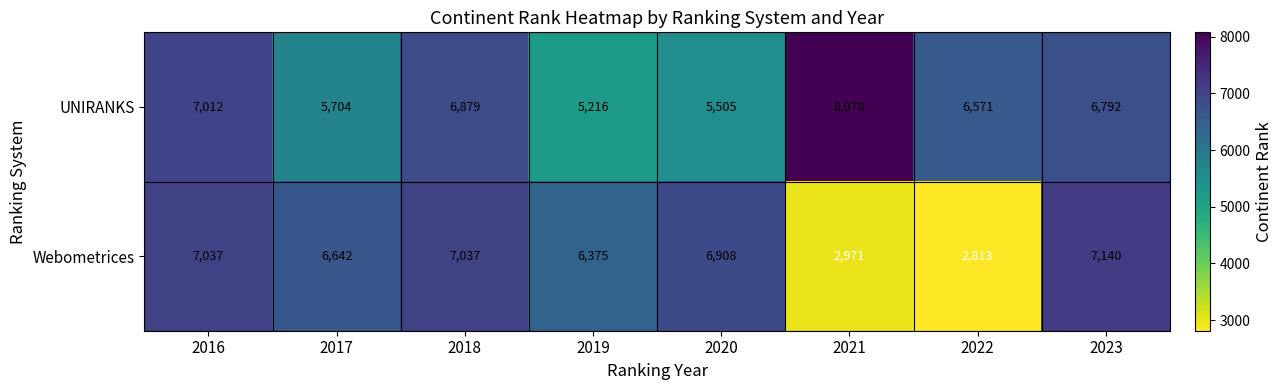

True or false: UNIRANKS has a value of 8639 at 2019.

False